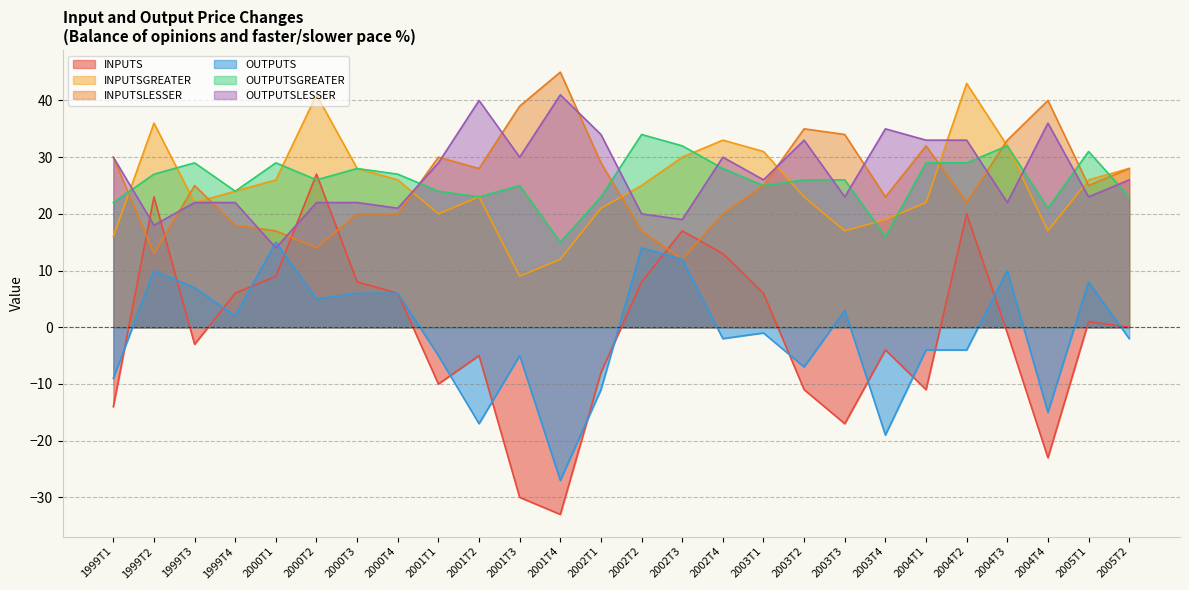

What position from the right is 2005T2?

1